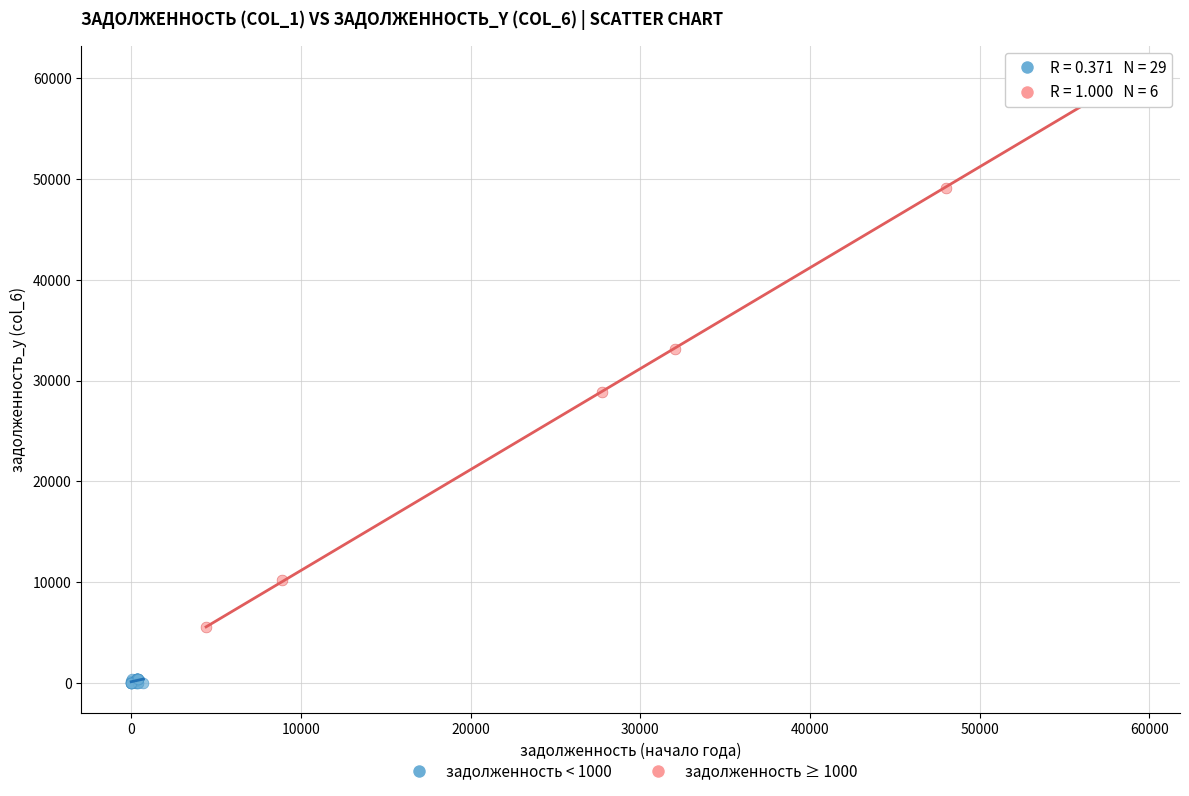

Which series contains the highest Y value?

задолженность ≥ 1000